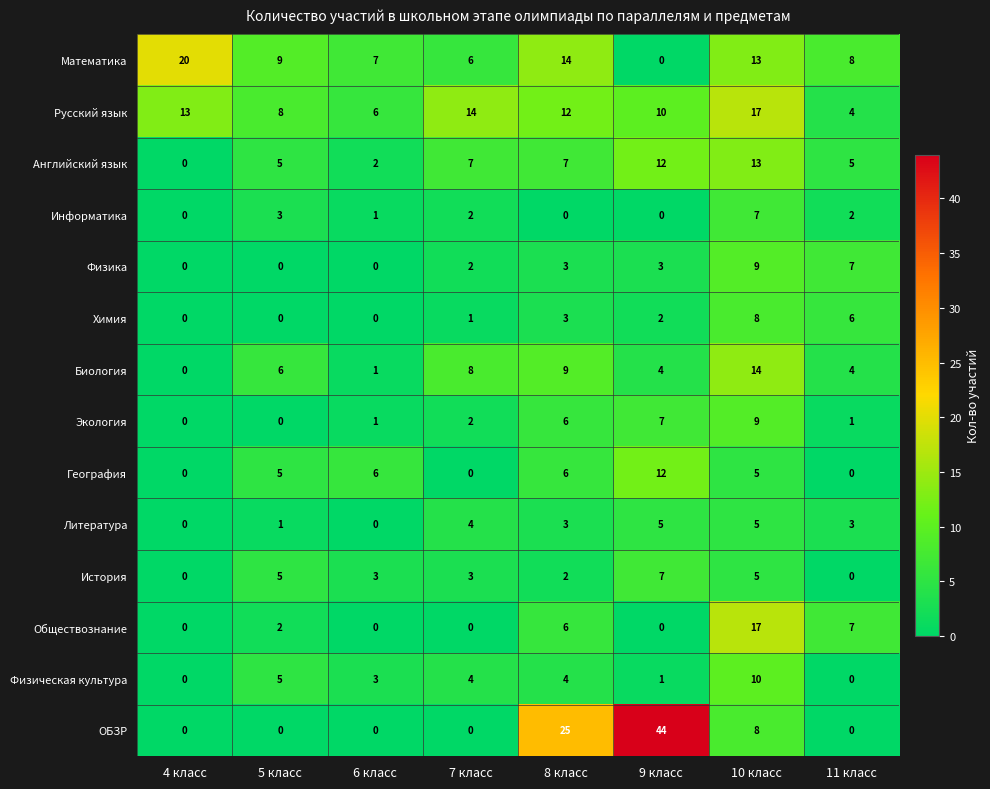

At which label does Математика reach its peak?

4 класс